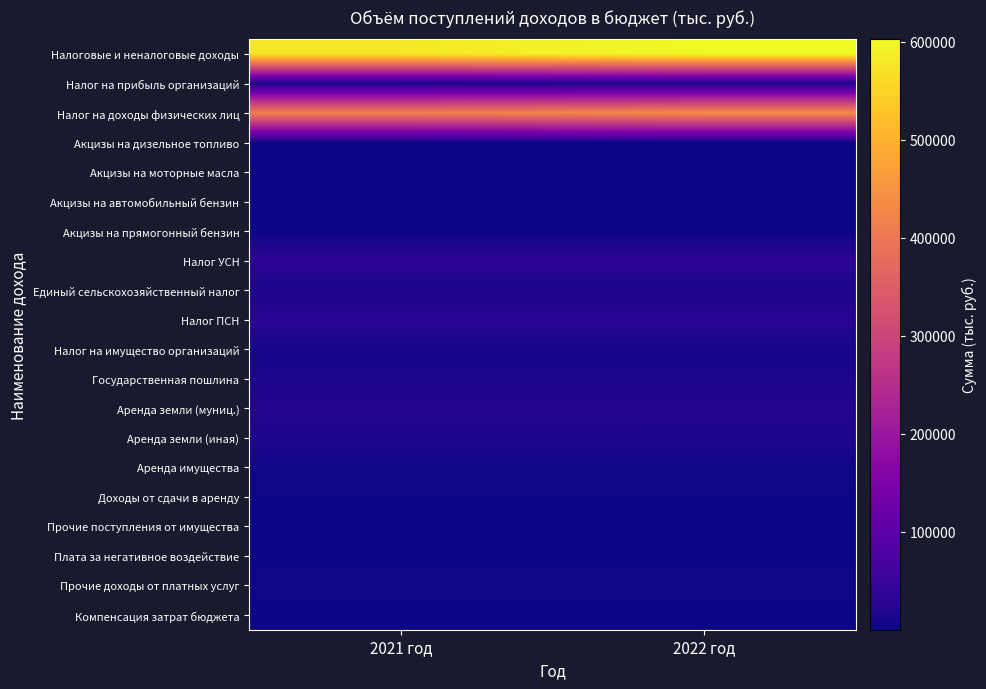

Count the number of categories in the chart.

2